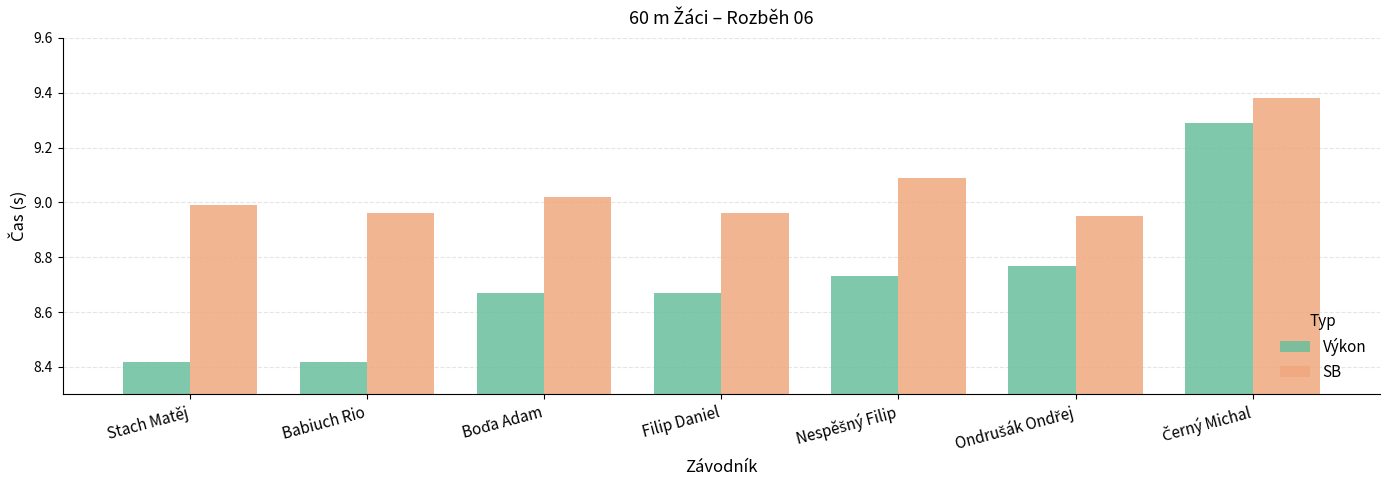

Rank the series at Stach Matěj from highest to lowest value.

SB, Výkon